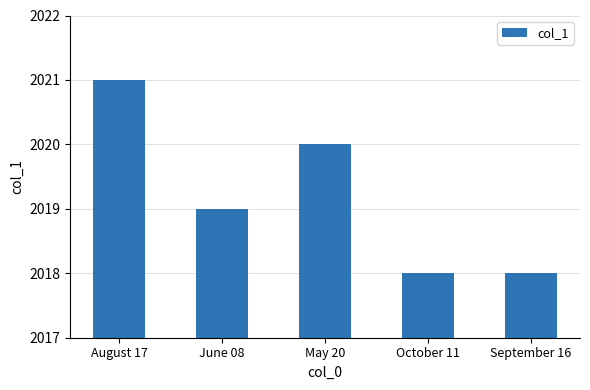

How many values are below 2019?

2